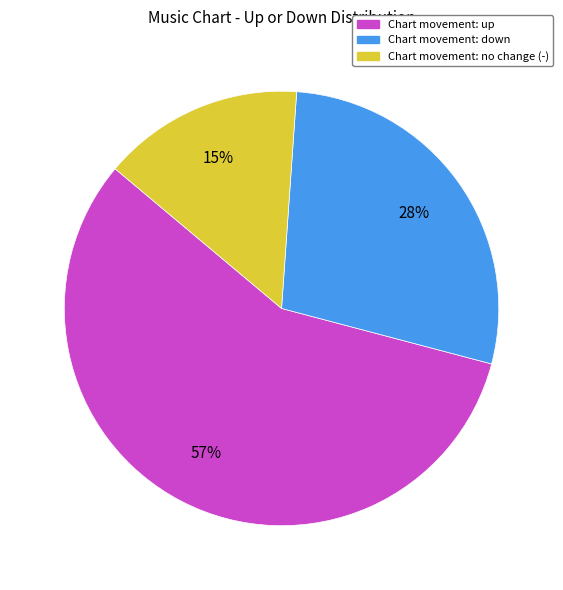

Is there a majority slice in this chart?

Yes